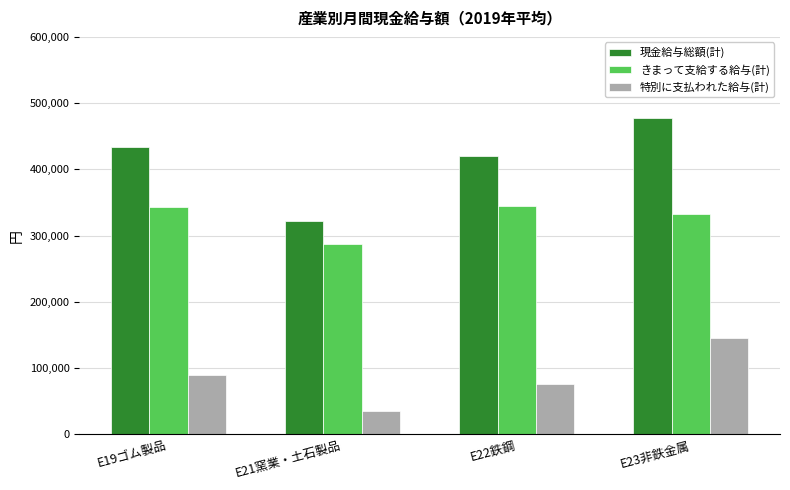

Between E19ゴム製品 and E21窯業・土石製品, which series saw the biggest shift?

現金給与総額(計)